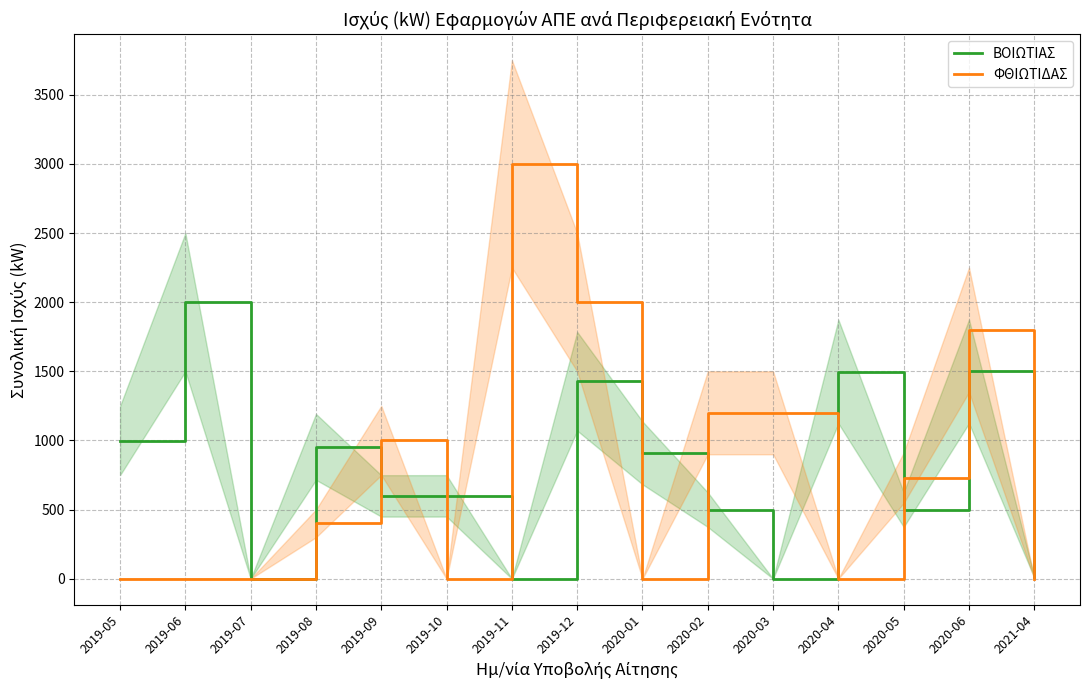

Which has a higher value, 2019-07 or 2020-04?

2020-04